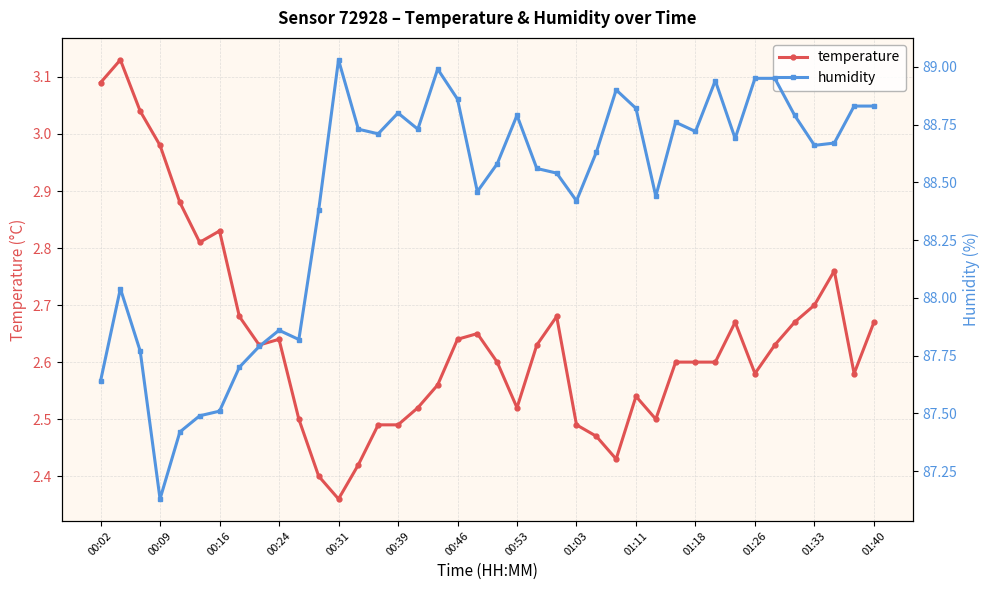

At which label does temperature reach its minimum?

00:31